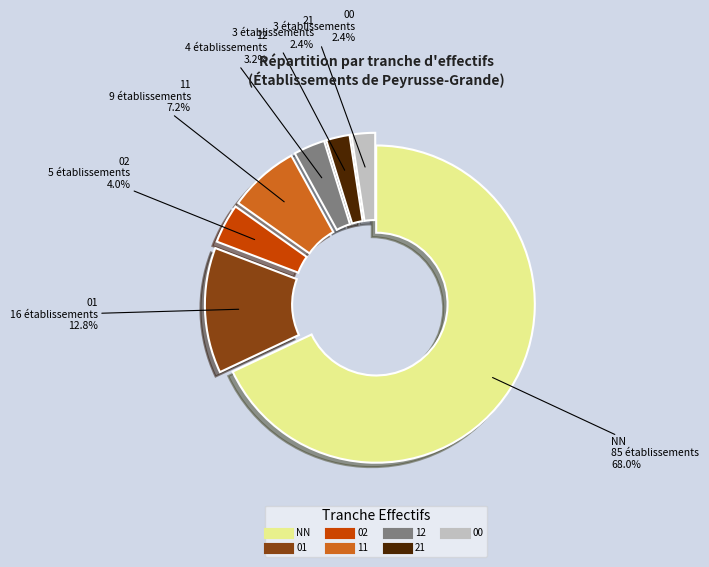

The 02 slice represents 4% of the pie. True or false?

True